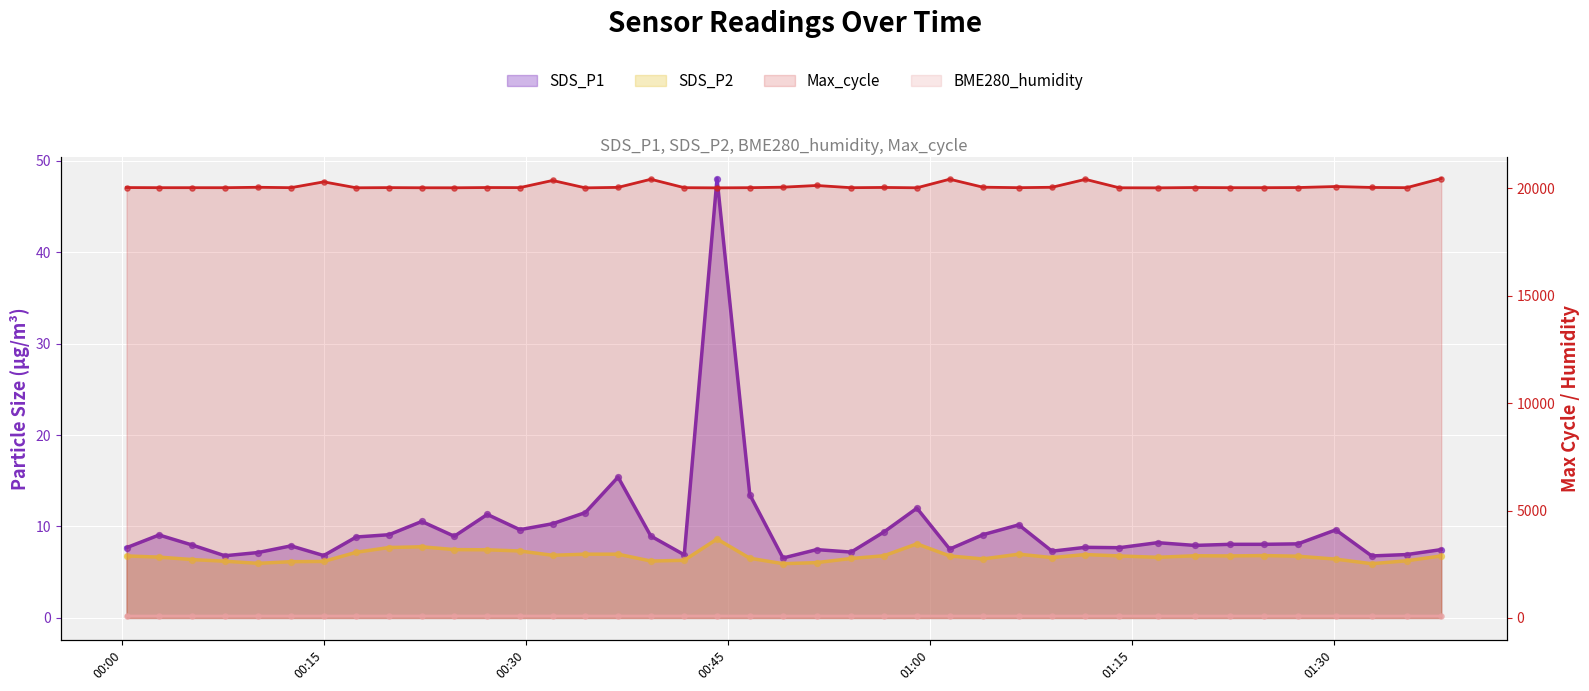

Which series has the largest total across all categories?

Max_cycle